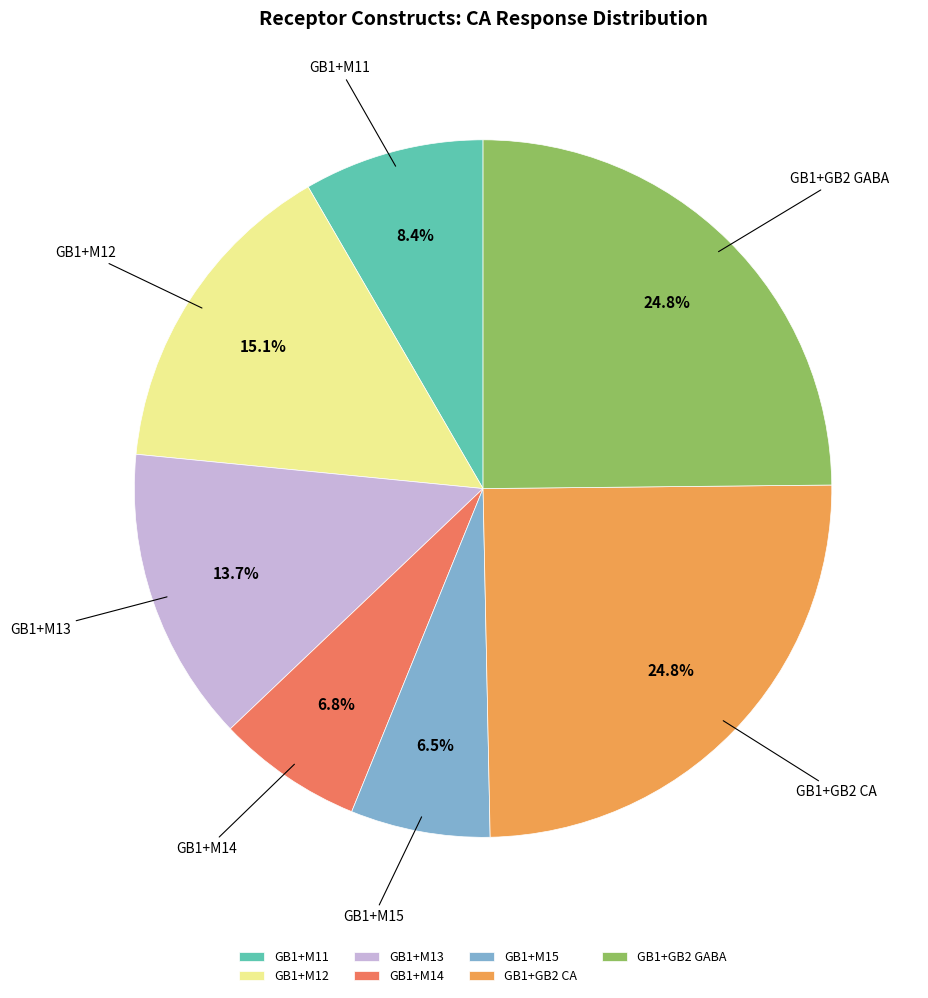

Does any single category account for the majority?

No